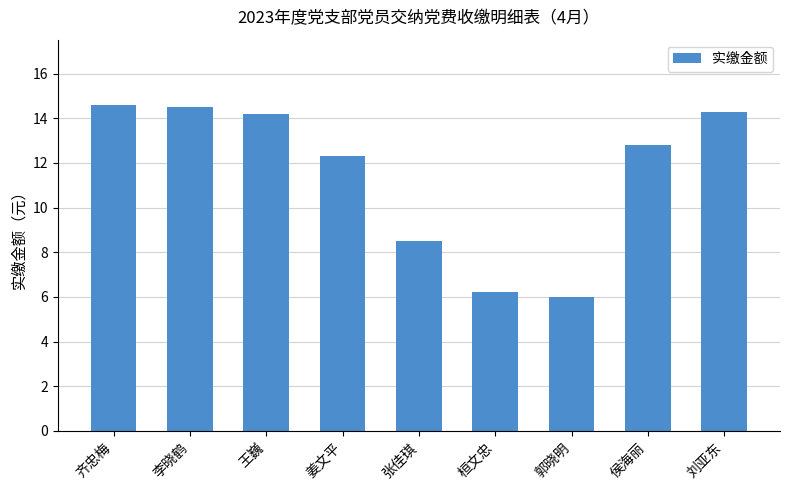

What is the smallest value displayed?

6.0